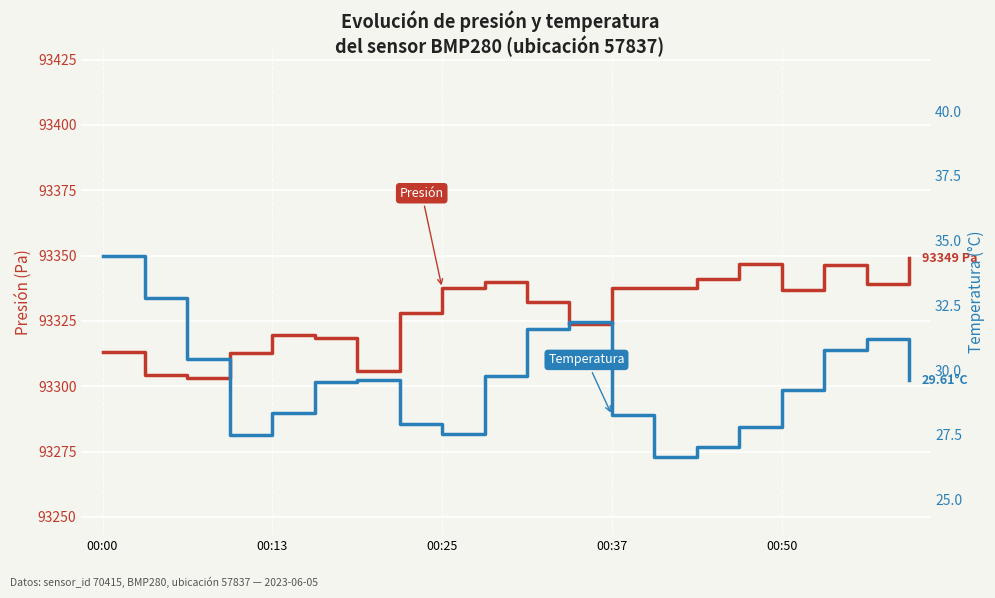

How many values in the pressure series are below 93336?

10